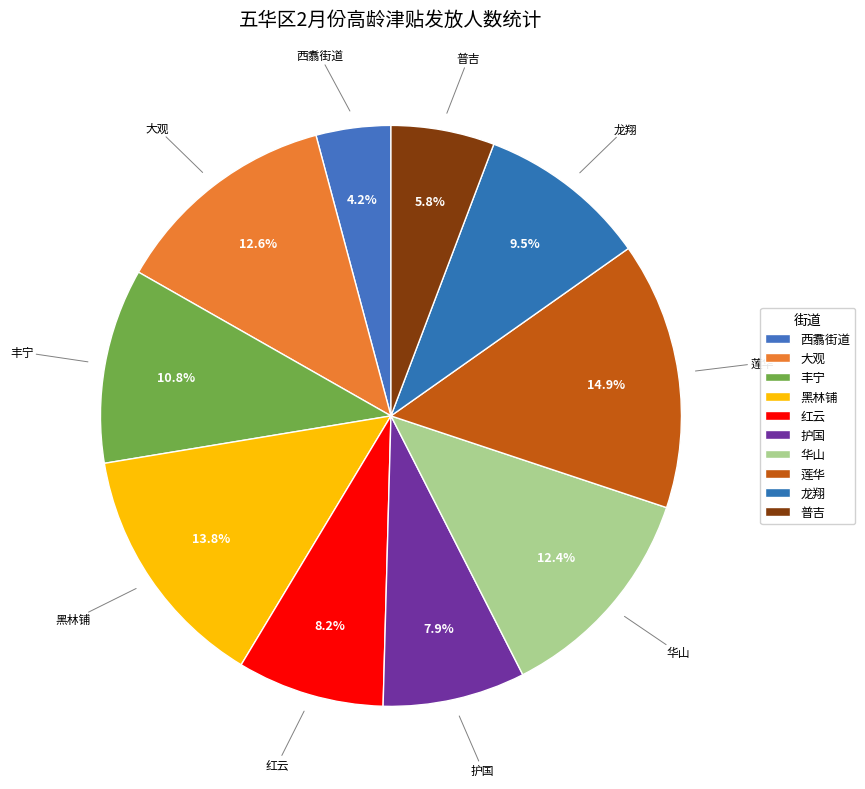

Count the number of slices in the pie.

10